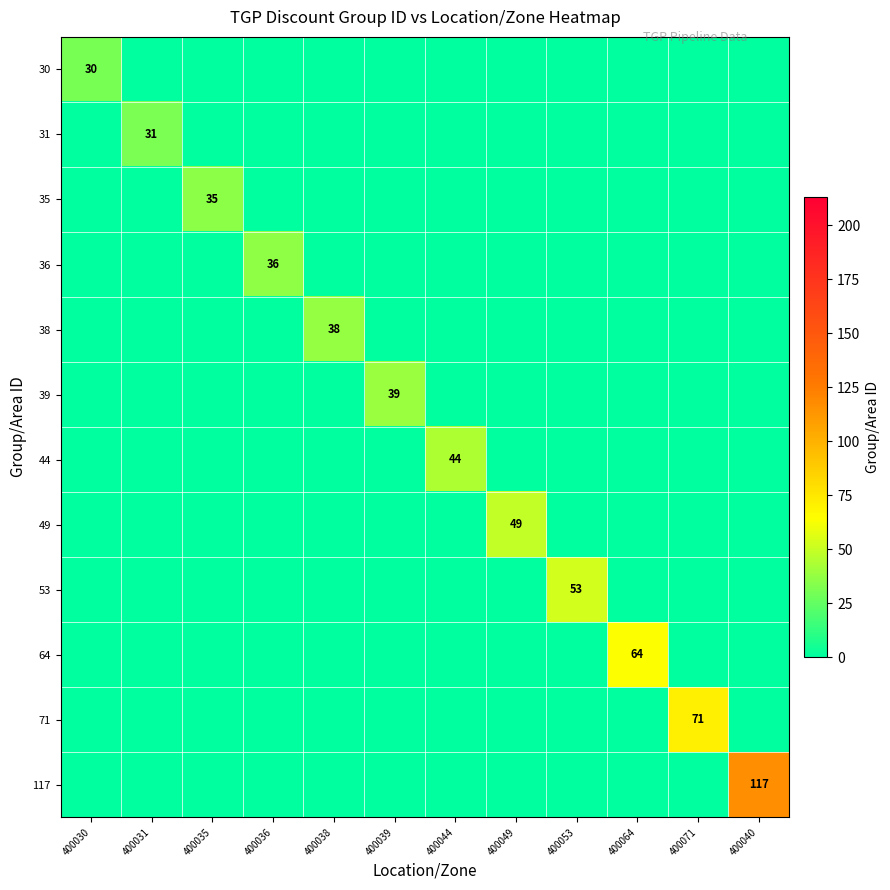

Is it true that 117 equals 117 at 400040?

True